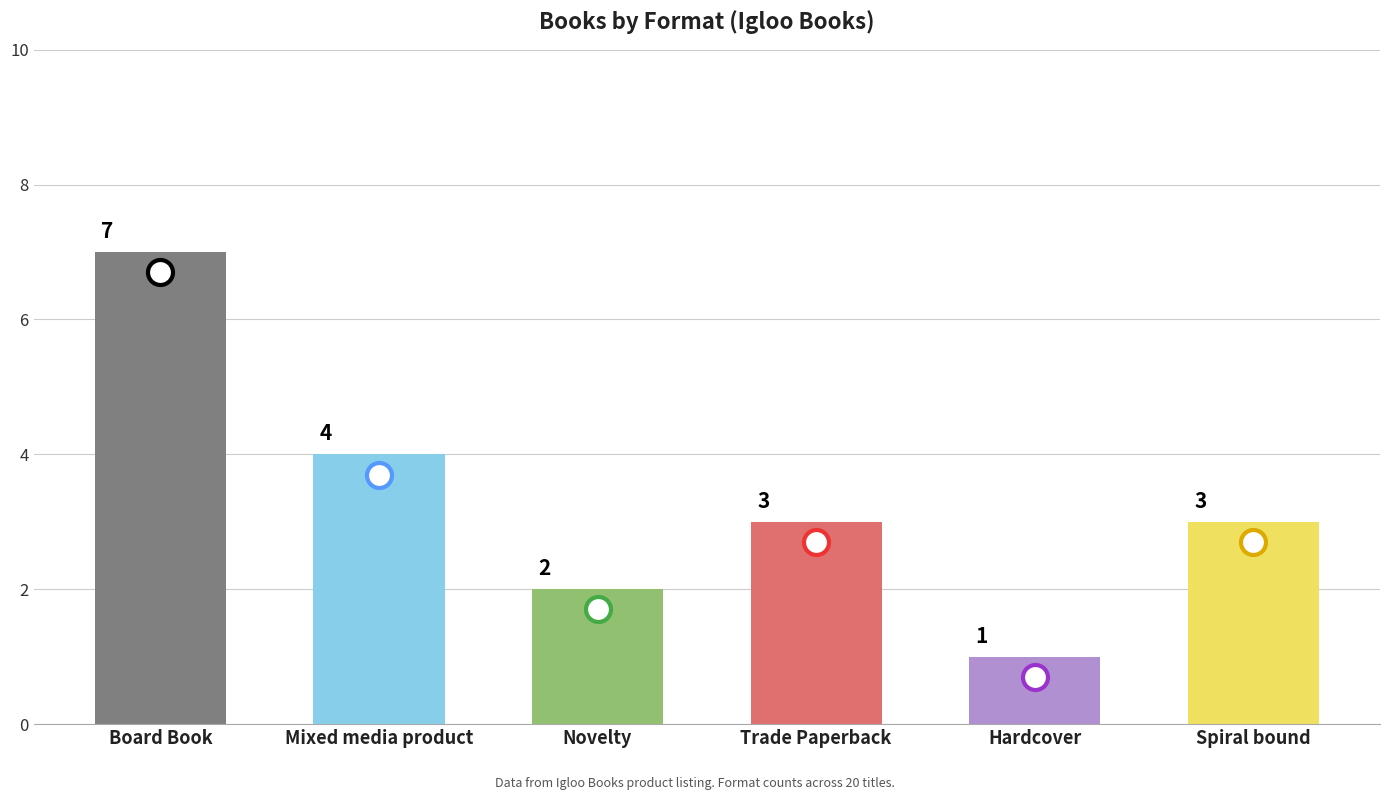

Is it true that the value at Novelty is 2?

True